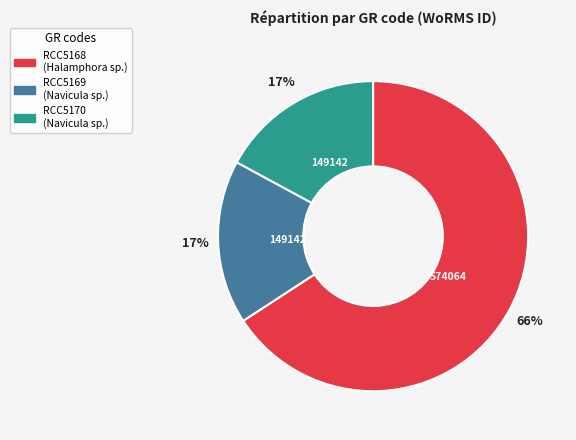

What percentage is the RCC5170 slice, to the nearest percent?

17%